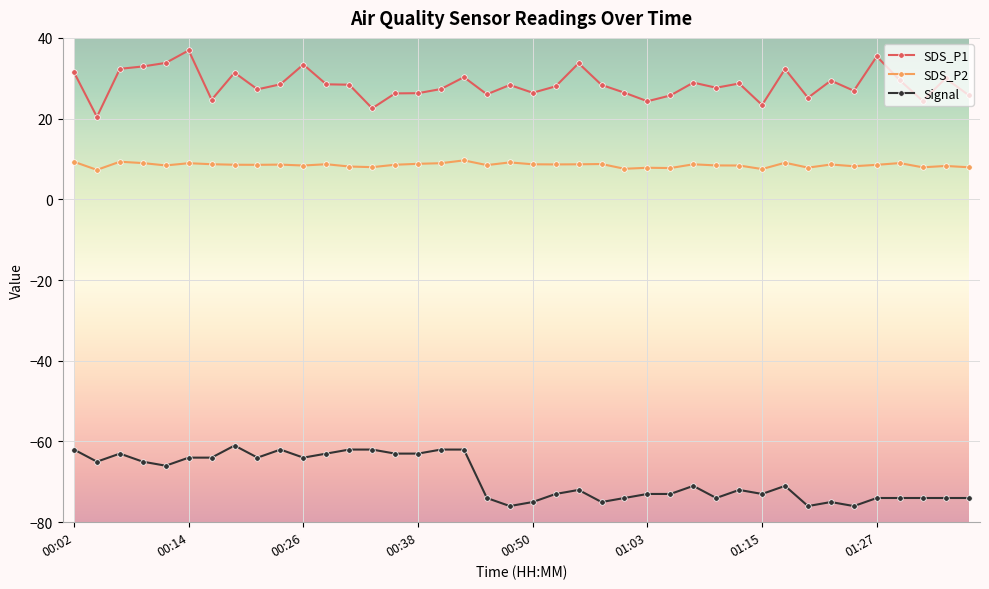

What is the value of the SDS_P1 point at the 21st from the left?

26.4